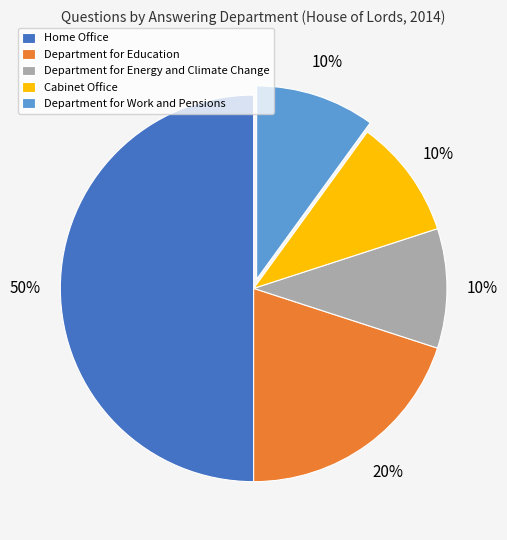

Is it true that Home Office is 50% of the pie?

True